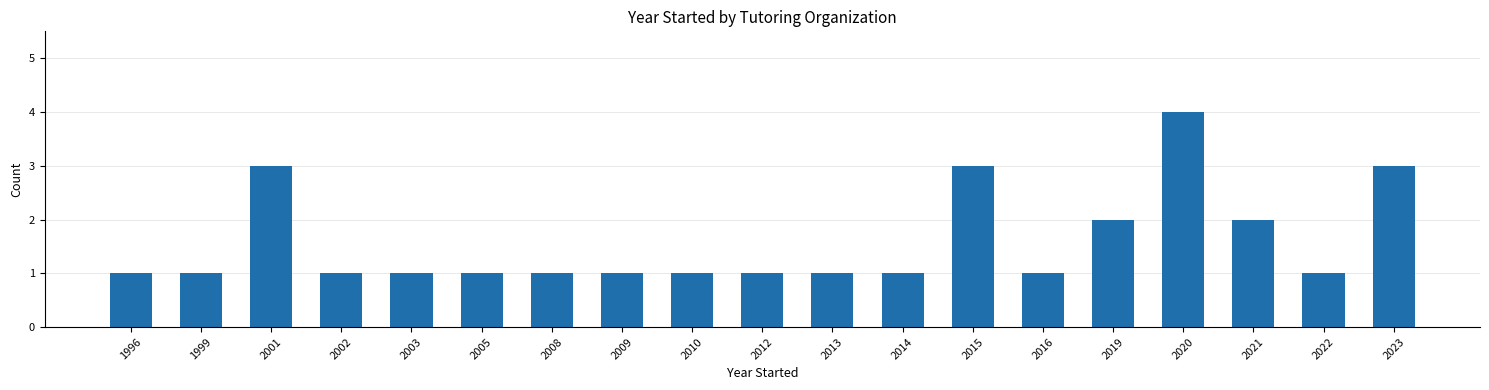

What is the value of the 5th bar from the left?

1